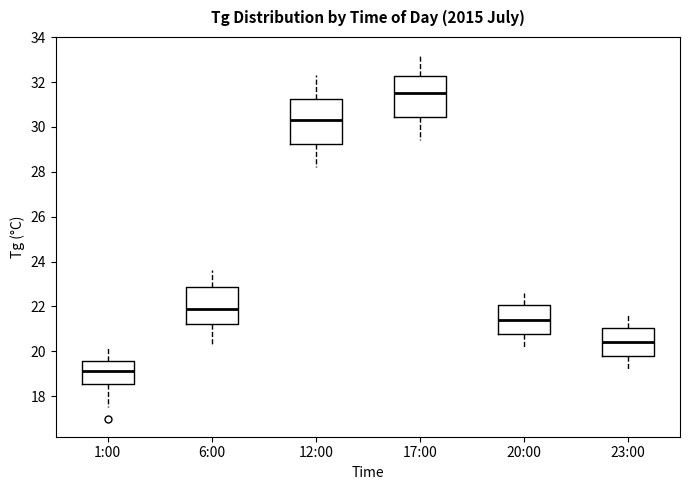

Reading left to right, transcribe this box plot: for each box, give where its median line is, the range the box spans, and where its two whiskers end, as read against the y-axis. The values are not printed on the chart, so give them approximately, as read against the axis.

1:00: median 19.2, box 18.6 to 19.6, whiskers 17.6 to 20.2
6:00: median 22.0, box 21.2 to 22.8, whiskers 20.4 to 23.6
12:00: median 30.4, box 29.2 to 31.2, whiskers 28.2 to 32.4
17:00: median 31.6, box 30.4 to 32.2, whiskers 29.4 to 33.2
20:00: median 21.4, box 20.8 to 22.0, whiskers 20.2 to 22.6
23:00: median 20.4, box 19.8 to 21.0, whiskers 19.2 to 21.6